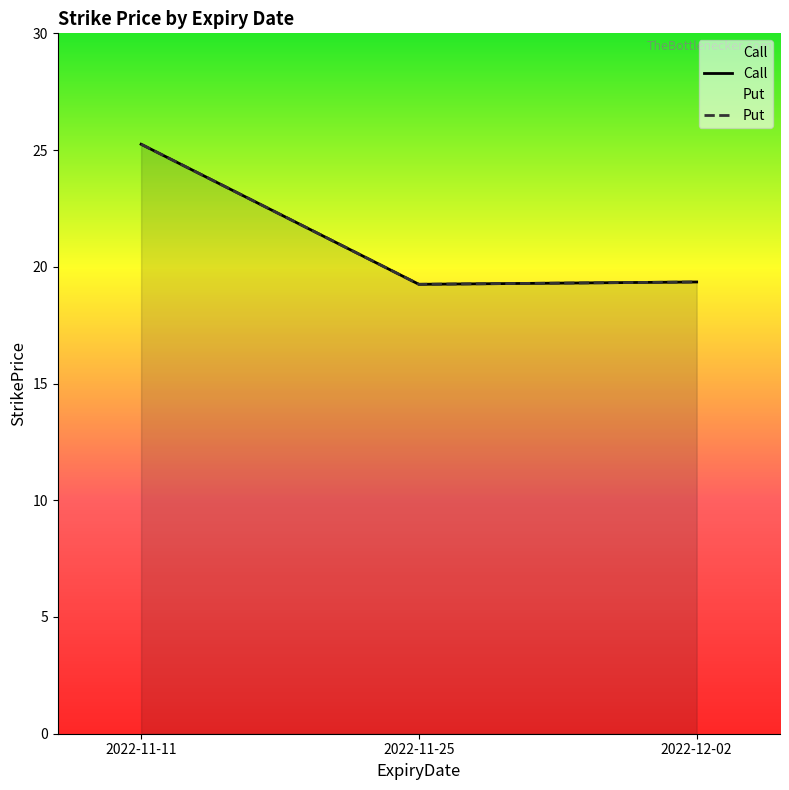

Reading left to right, list all the values displayed in this chart.

Call: 2022-11-11=25.2	2022-11-25=19.2	2022-12-02=19.4
Put: 2022-11-11=25.2	2022-11-25=19.2	2022-12-02=19.4